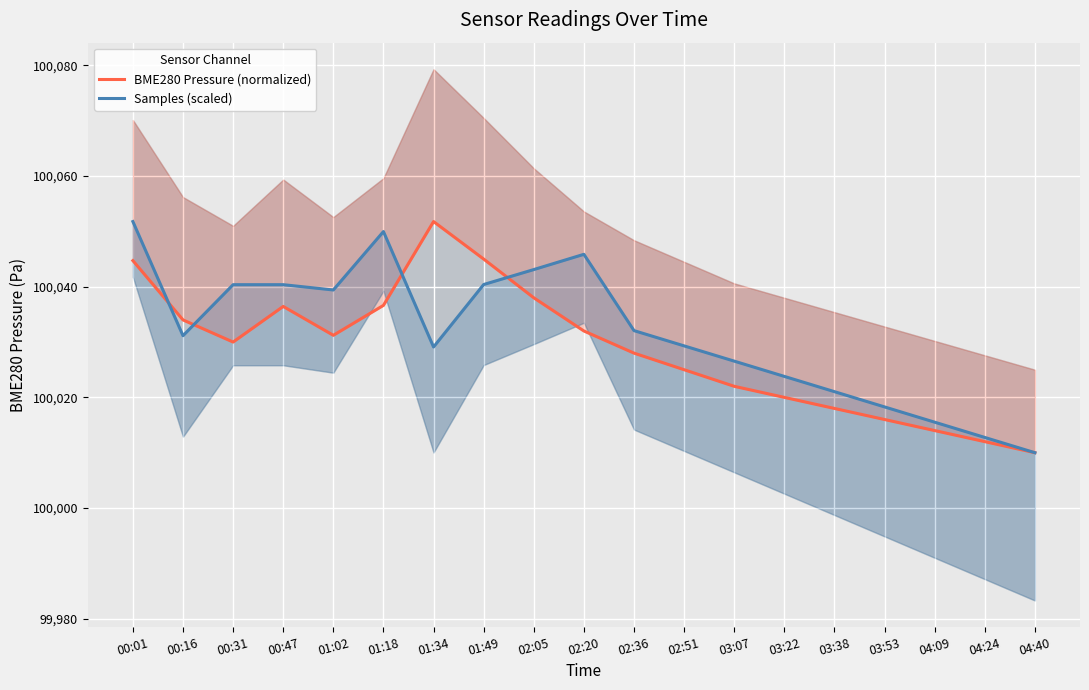

Between 00:31 and 03:07, which series saw the biggest shift?

Samples (scaled)